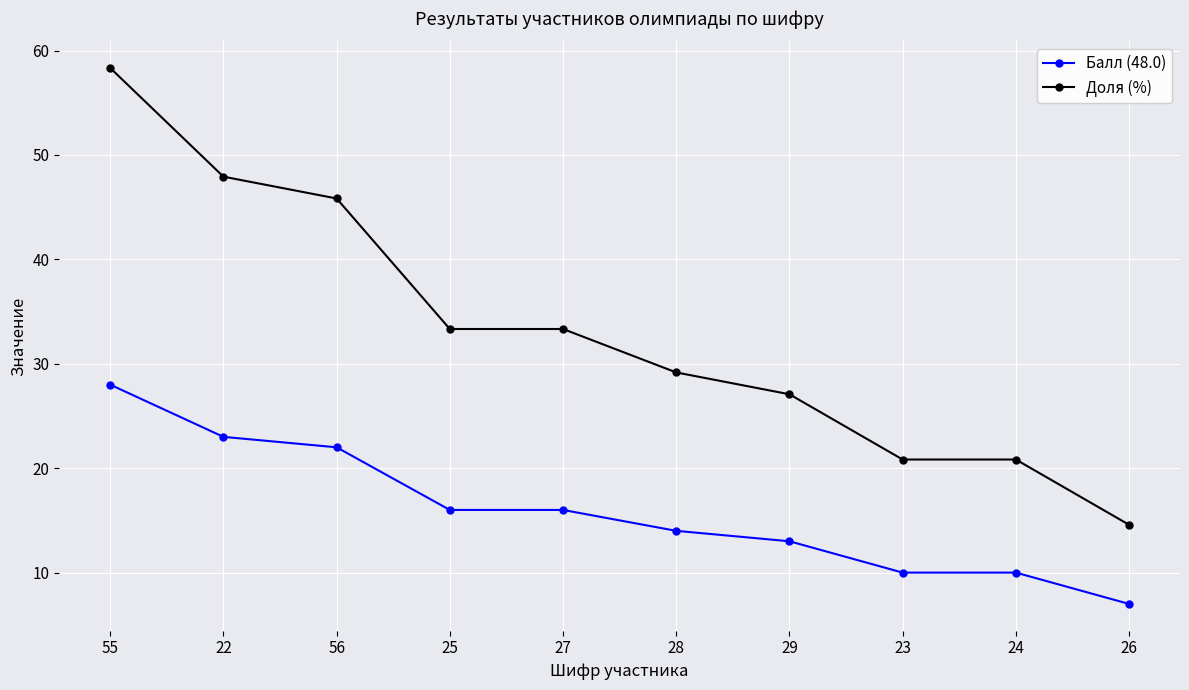

The value of Балл (48.0) at 55 is 36.4. True or false?

False